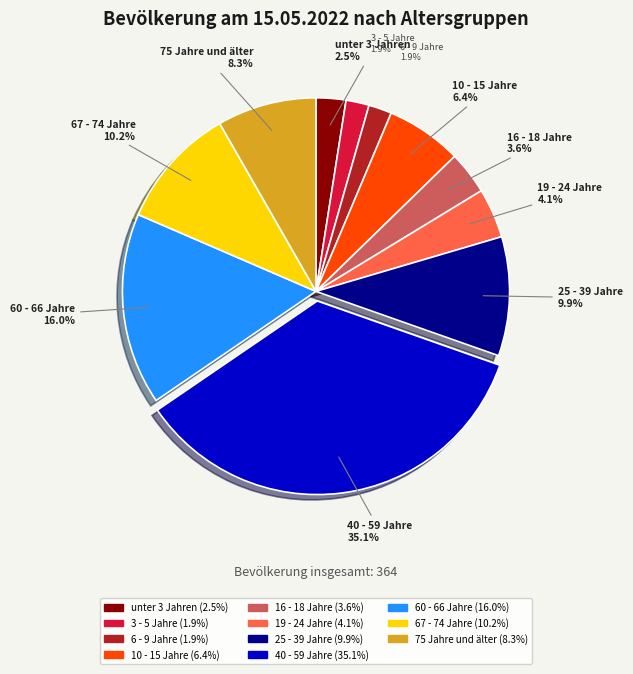

Is it true that 3 - 5 Jahre is 2% of the pie?

True